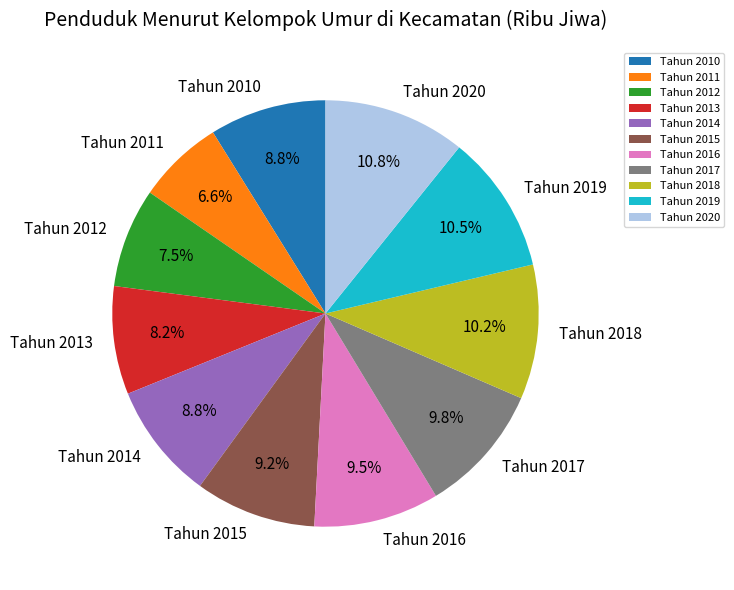

Which has a higher value, Tahun 2011 or Tahun 2016?

Tahun 2016